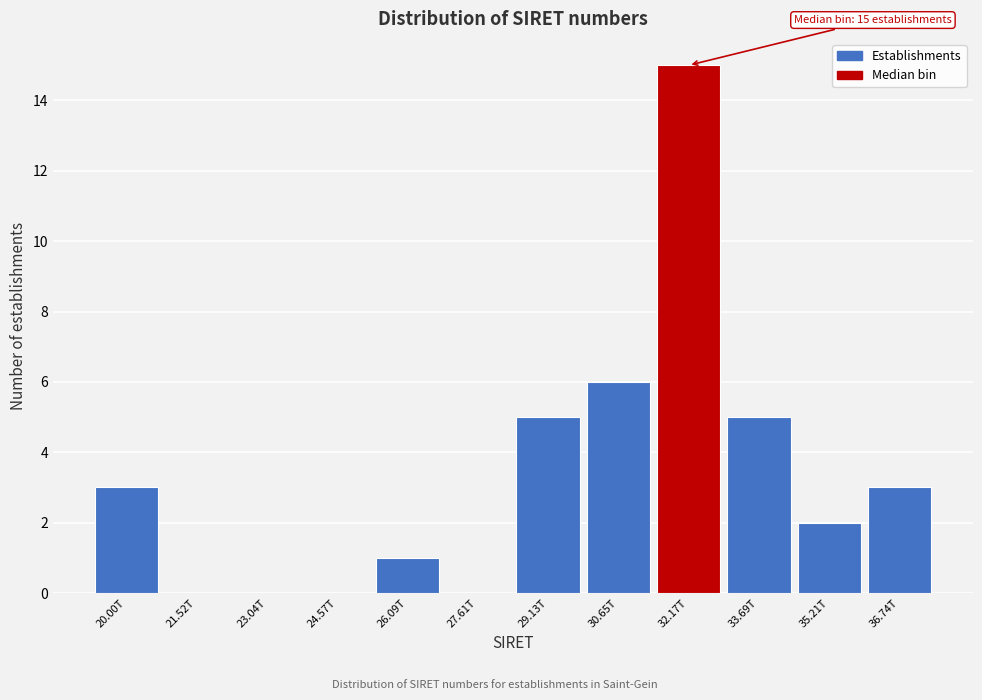

Reading left to right, what are all the values shown in this chart?

20.00T=3	21.52T=0	23.04T=0	24.57T=0	26.09T=1	27.61T=0	29.13T=5	30.65T=6	32.17T=15	33.69T=5	35.21T=2	36.74T=3